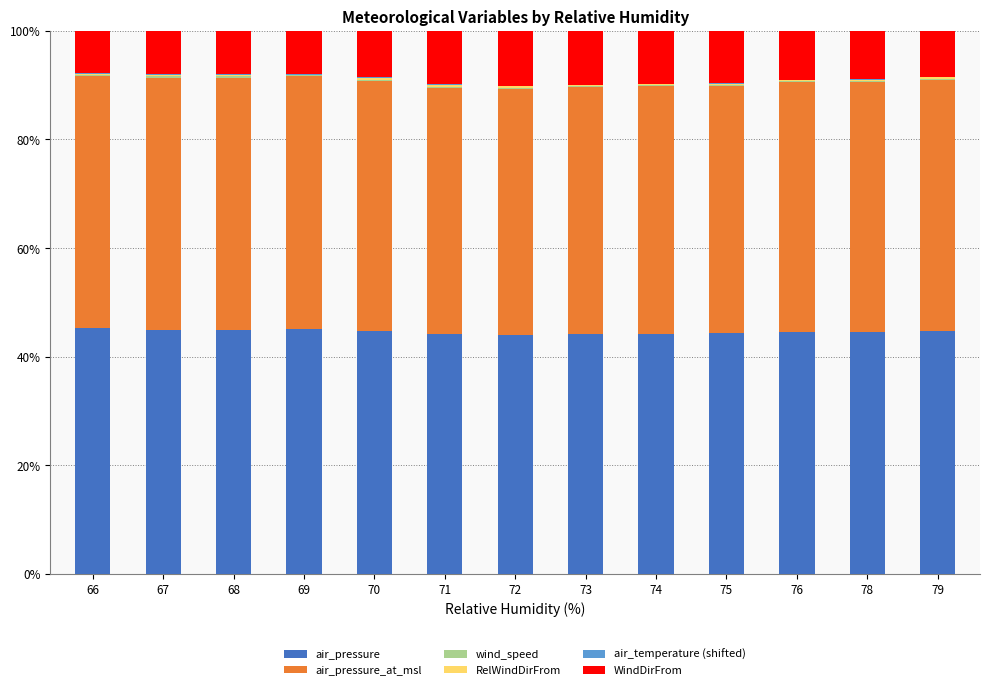

What is the sum of the air_pressure values at 69 and 78?

89.7